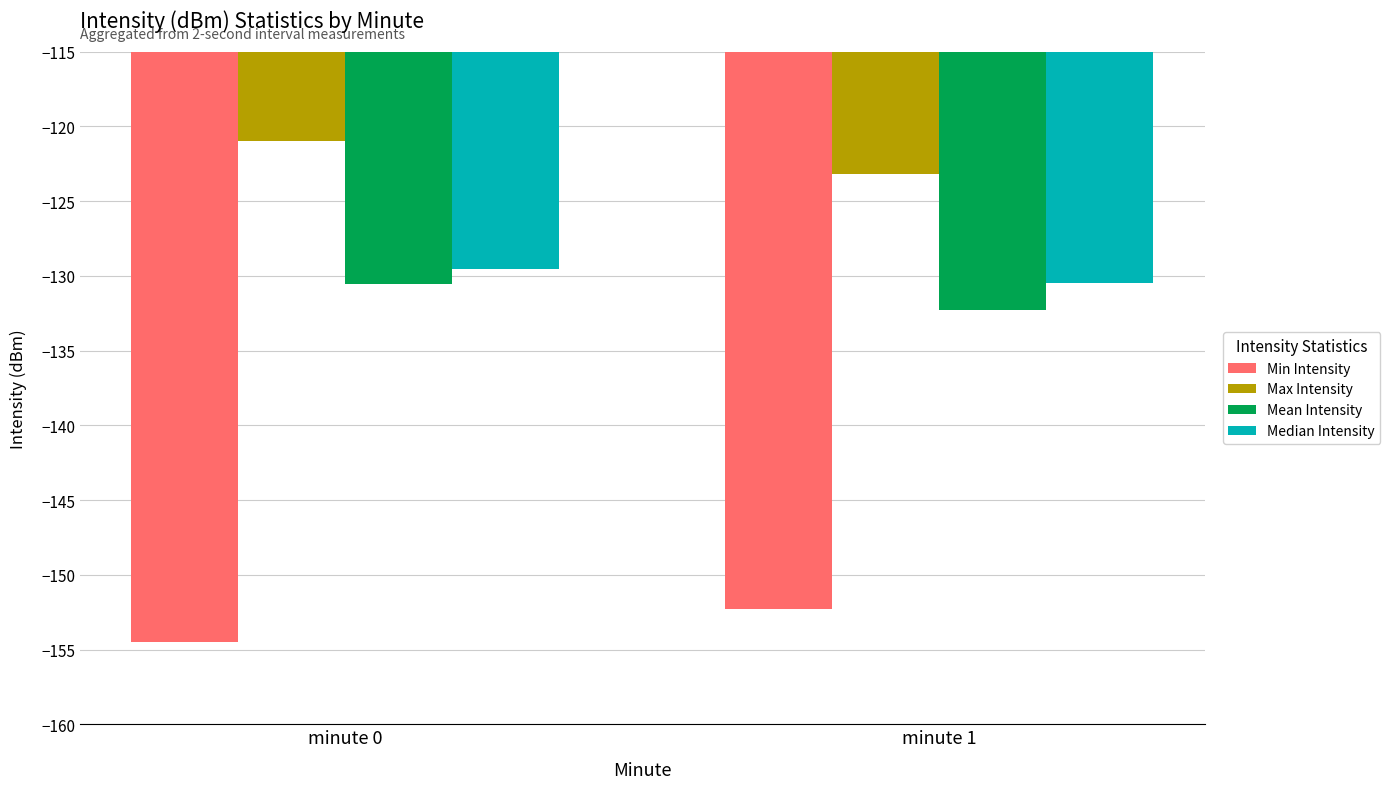

Is the value of Min Intensity at minute 0 greater than the value of Median Intensity at minute 1?

No